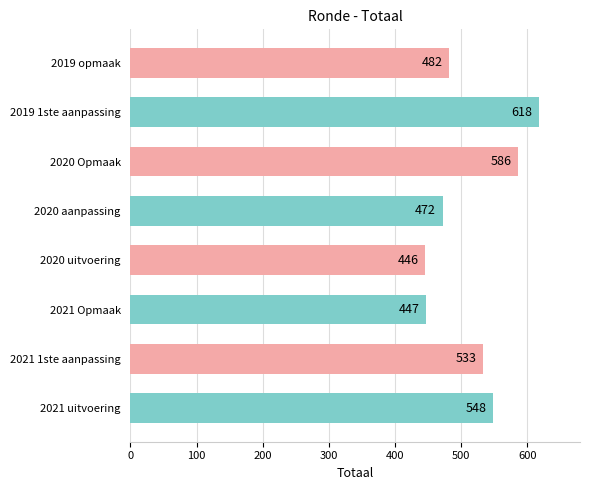

What is the difference between the maximum and minimum values?

172